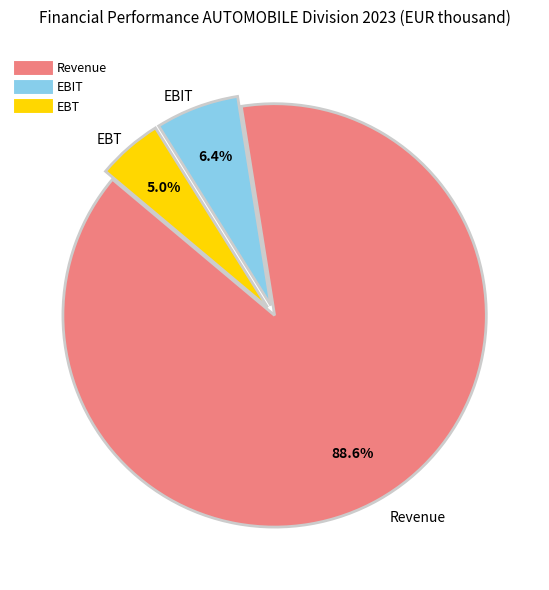

Which slice is the largest?

Revenue